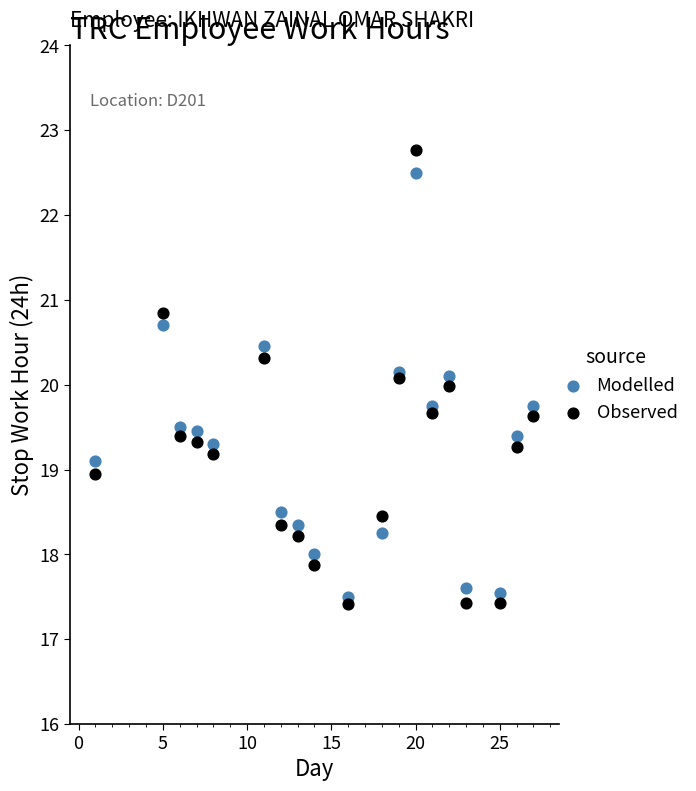

Which series contains the highest Y value?

Observed